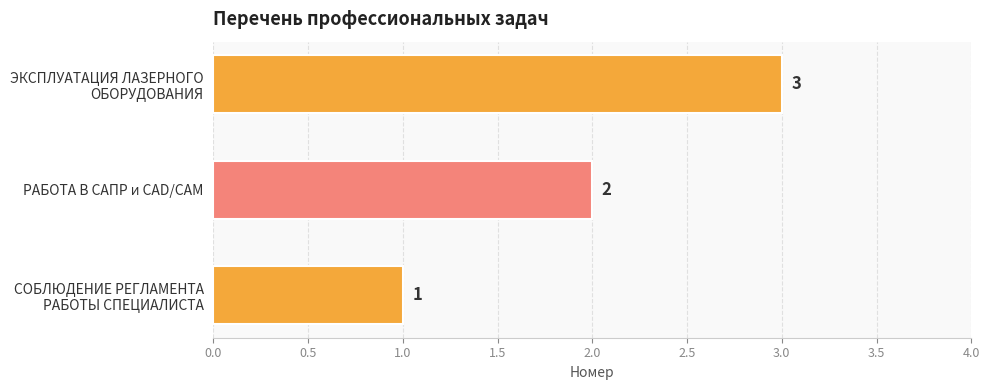

How many values are below 2?

1